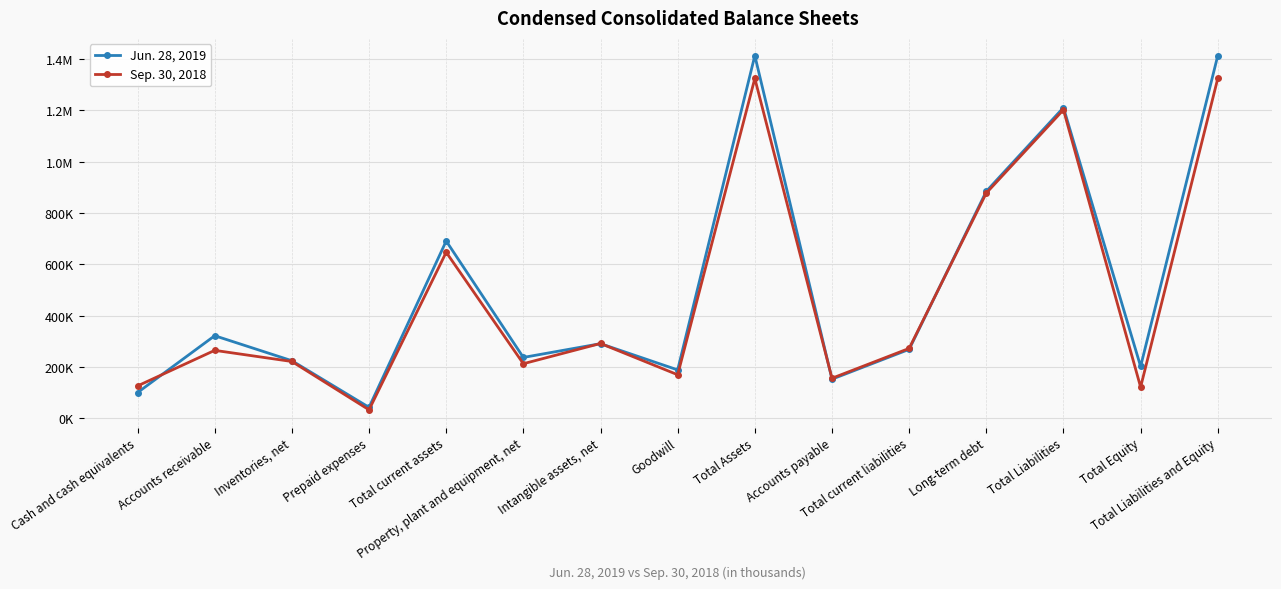

What is the sum of the Sep. 30, 2018 values at Total current assets and Cash and cash equivalents?

773800